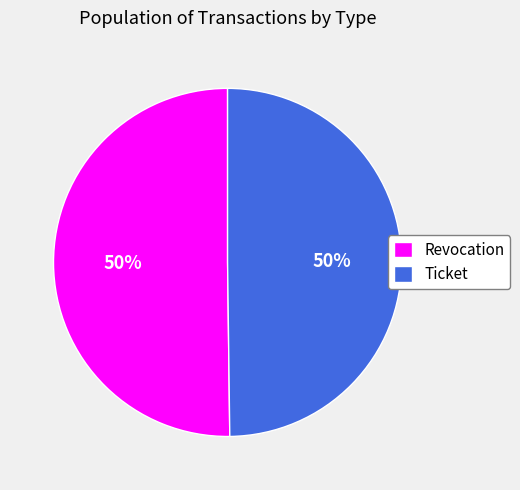

Combined, do Revocation and Ticket account for over 50%?

Yes